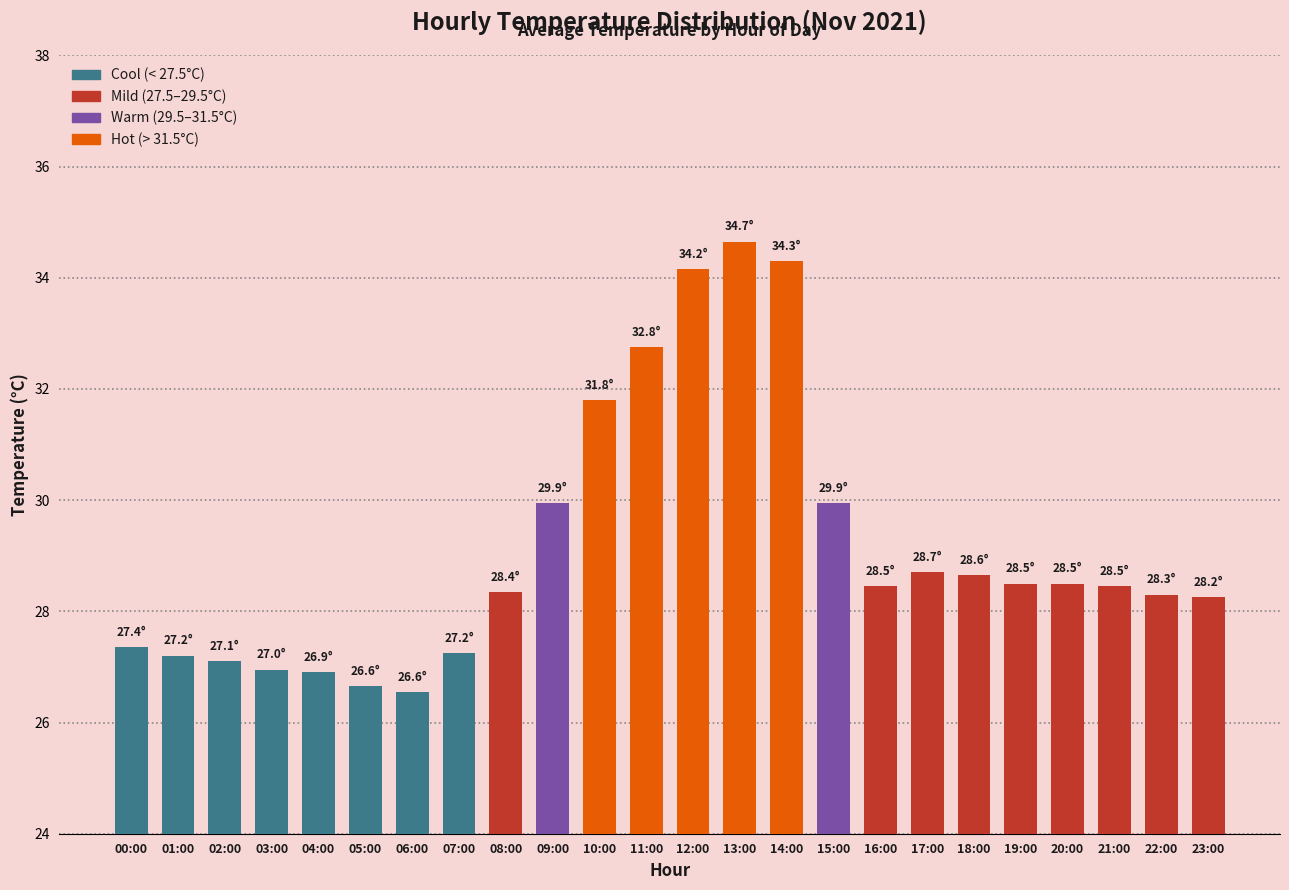

What is the ratio of the value at 13:00 to the value at 02:00?

1.3